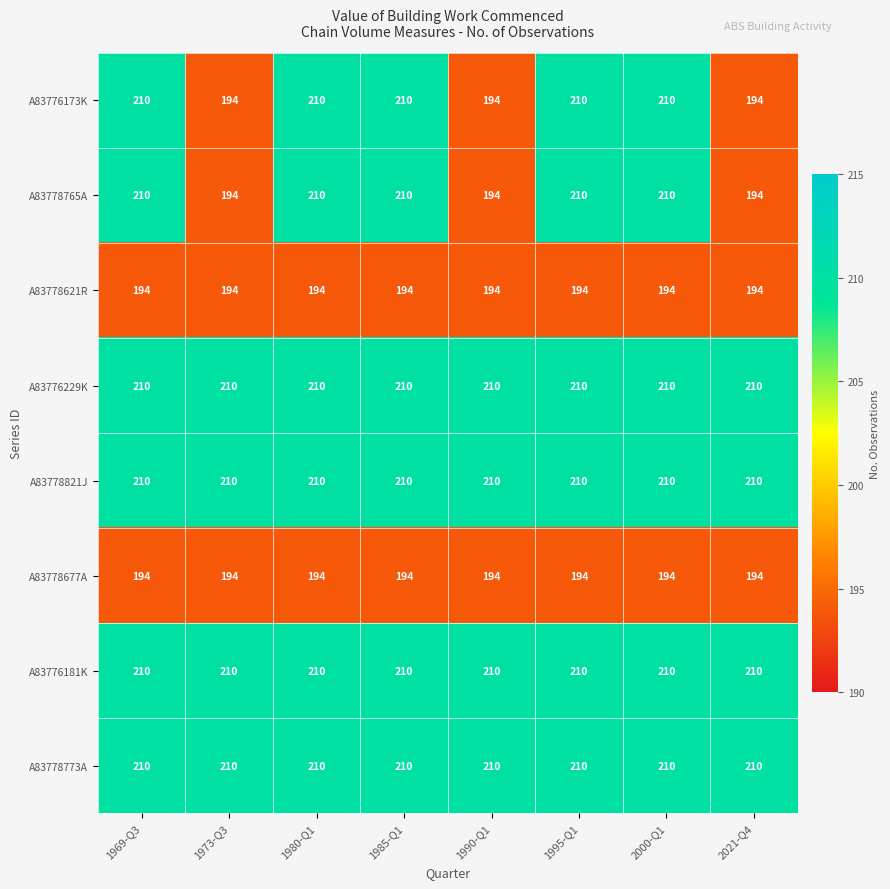

How many distinct data groups are displayed?

8